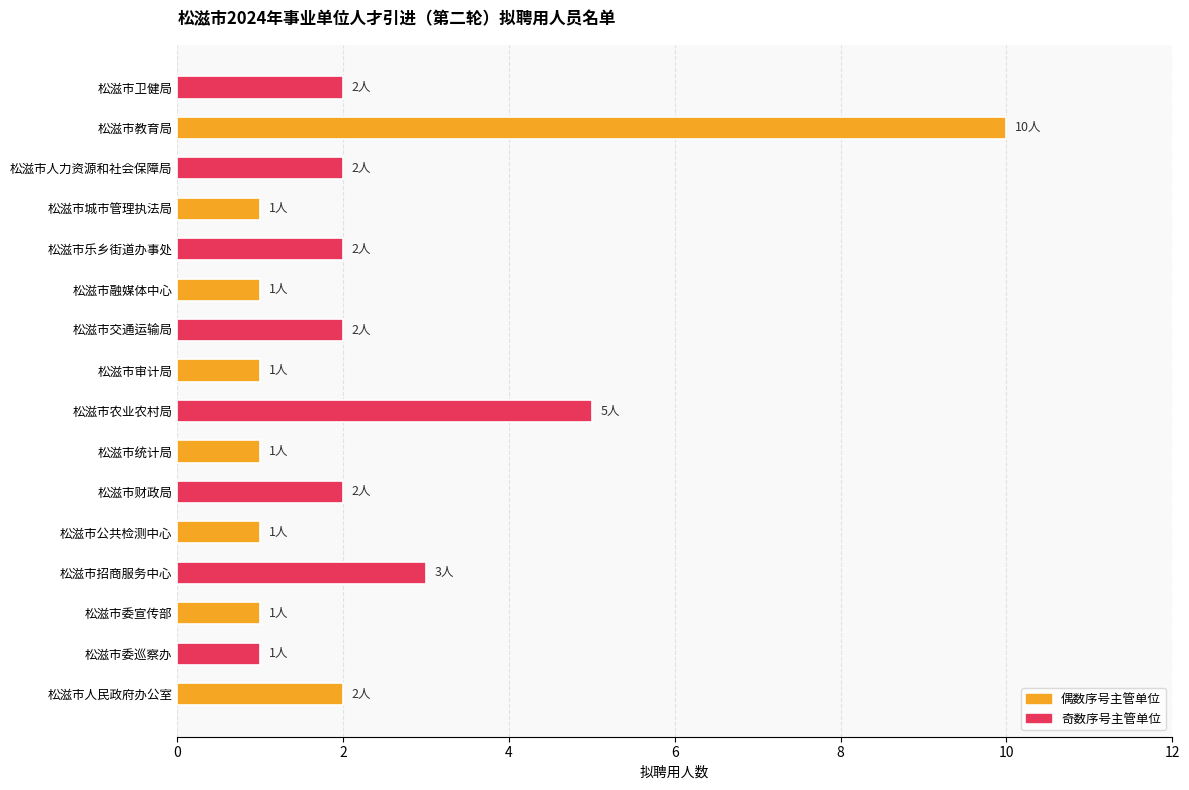

What is the approximate value at 松滋市教育局?

10